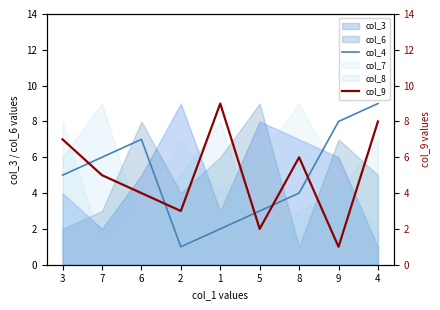

List the labels in order of col_4 value, largest first.

4, 9, 6, 7, 3, 8, 5, 1, 2